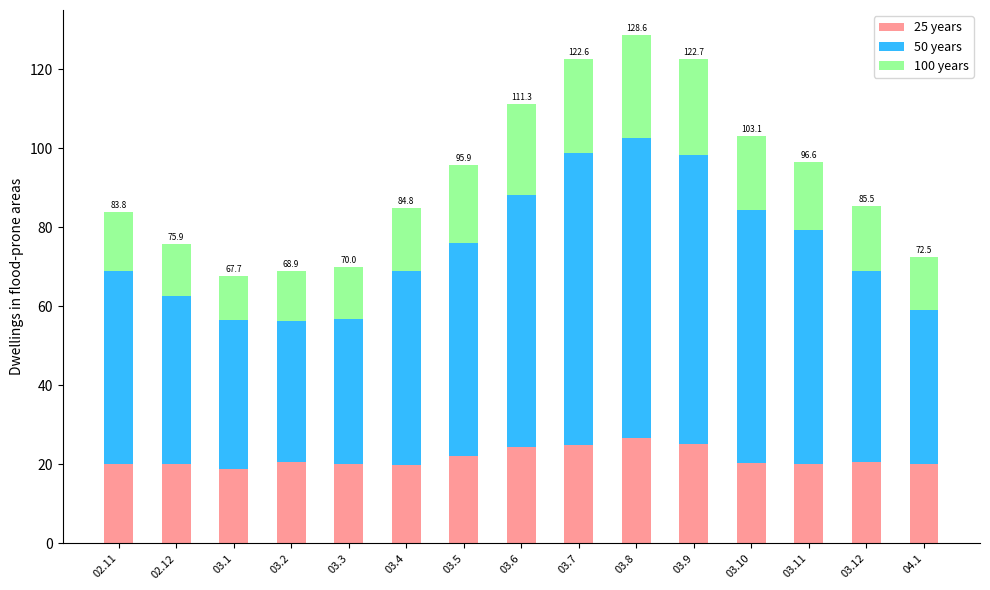

Are the bars grouped side by side (vs. stacked)?

No